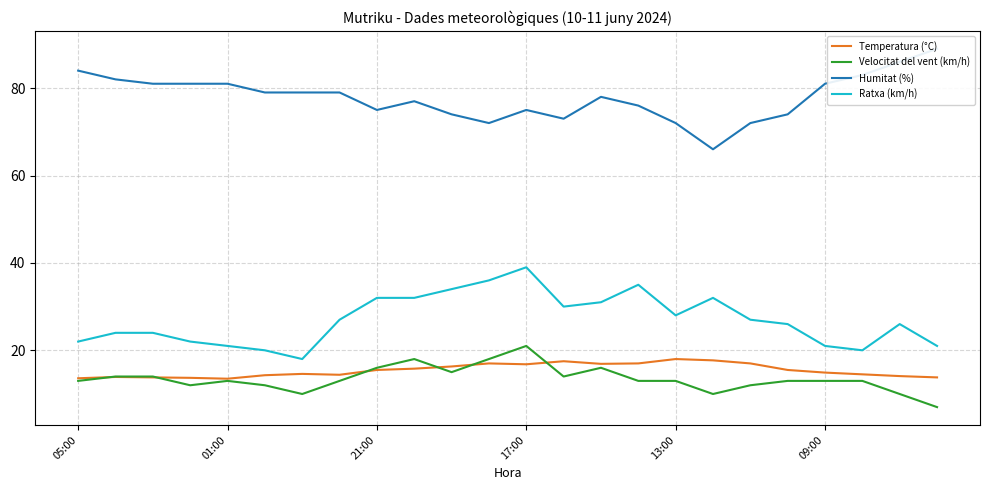

What is the lowest value of the Ratxa (km/h) series?

18.0